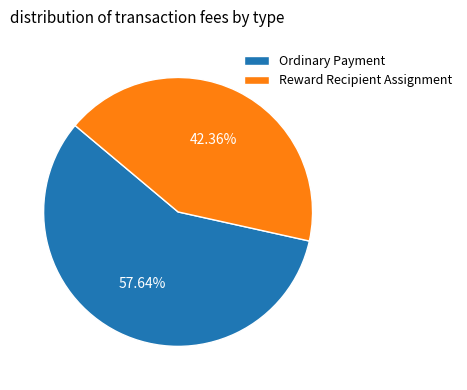

Does Reward Recipient Assignment account for over 50% of the chart?

No